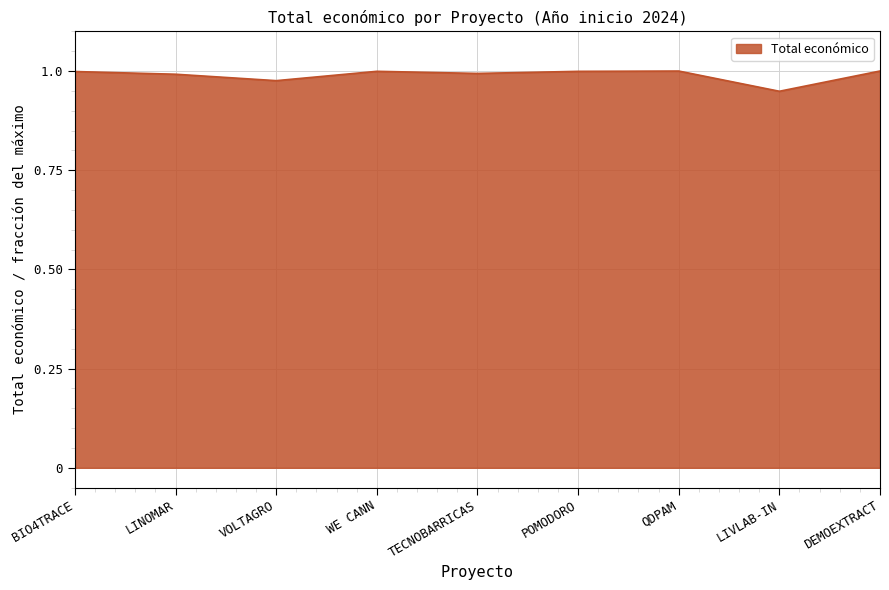

At which category does the data reach its first local valley?

VOLTAGRO